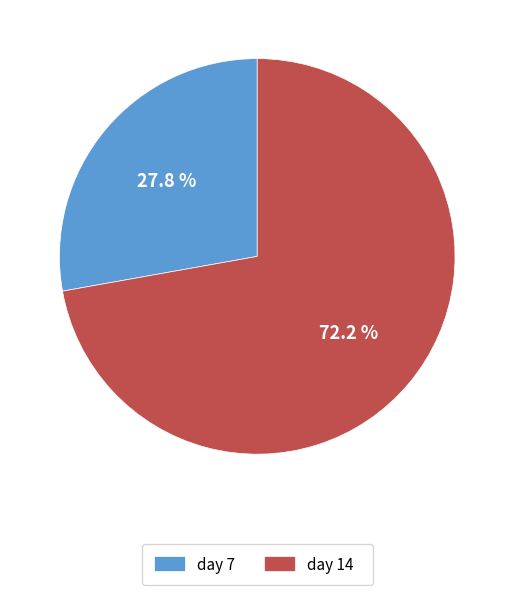

Approximately how many times larger is the value at day 14 compared to day 7?

2.6